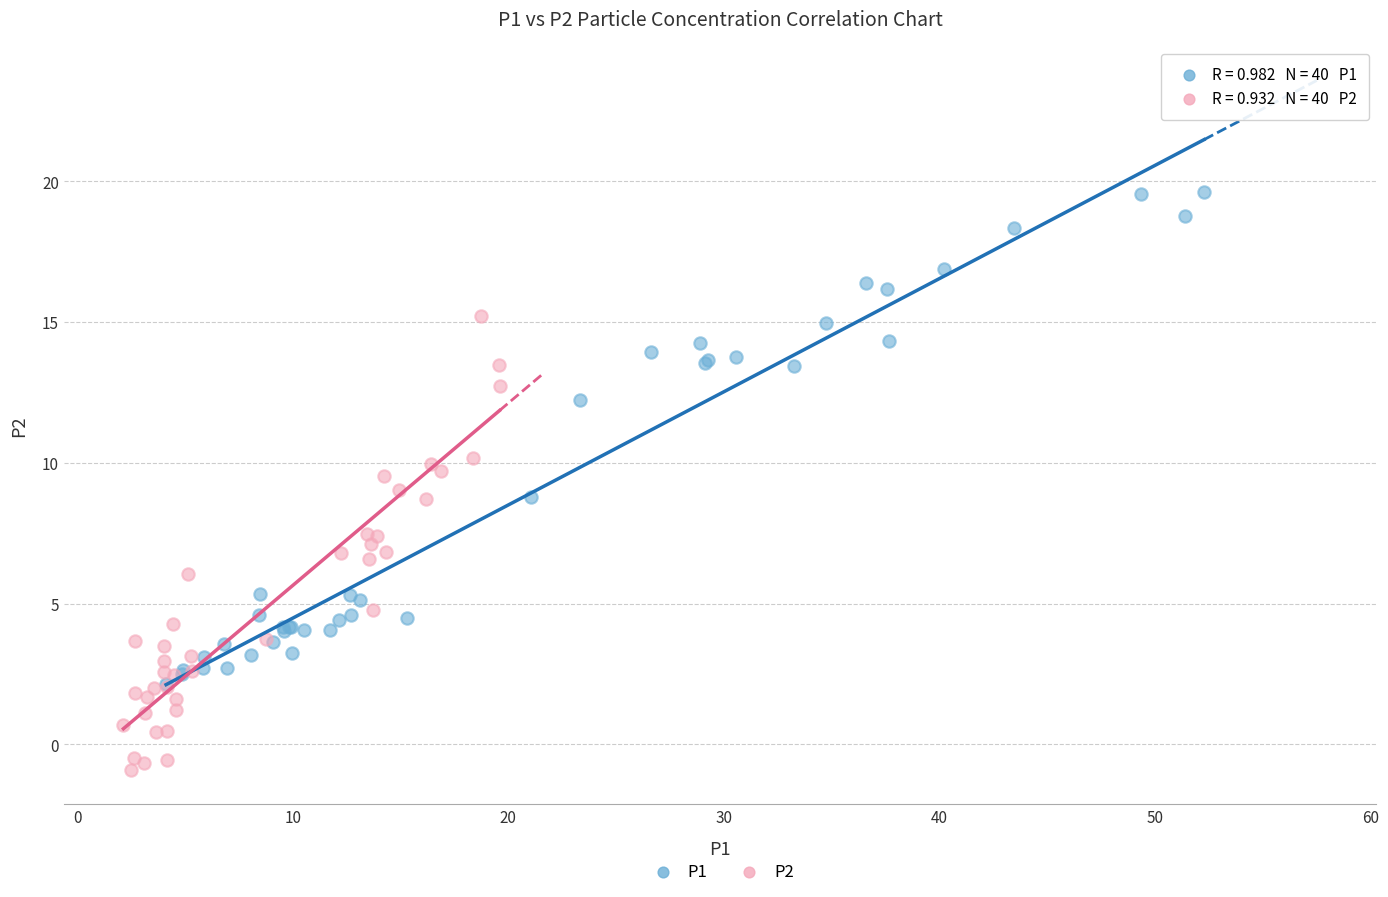

Which series contains the lowest Y value?

P2